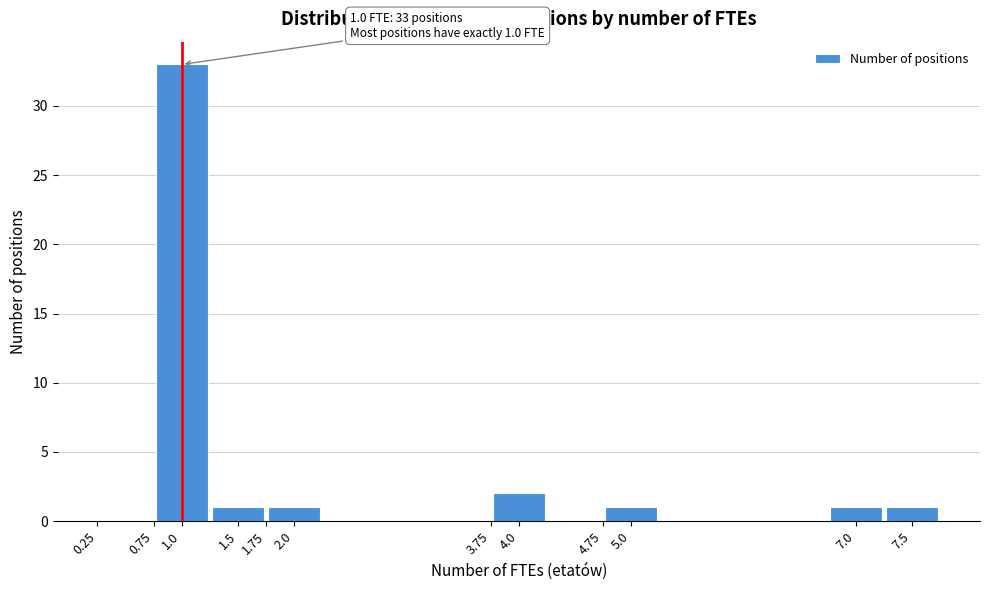

Which range on the x-axis has the tallest bar?

0.75 to 1.25